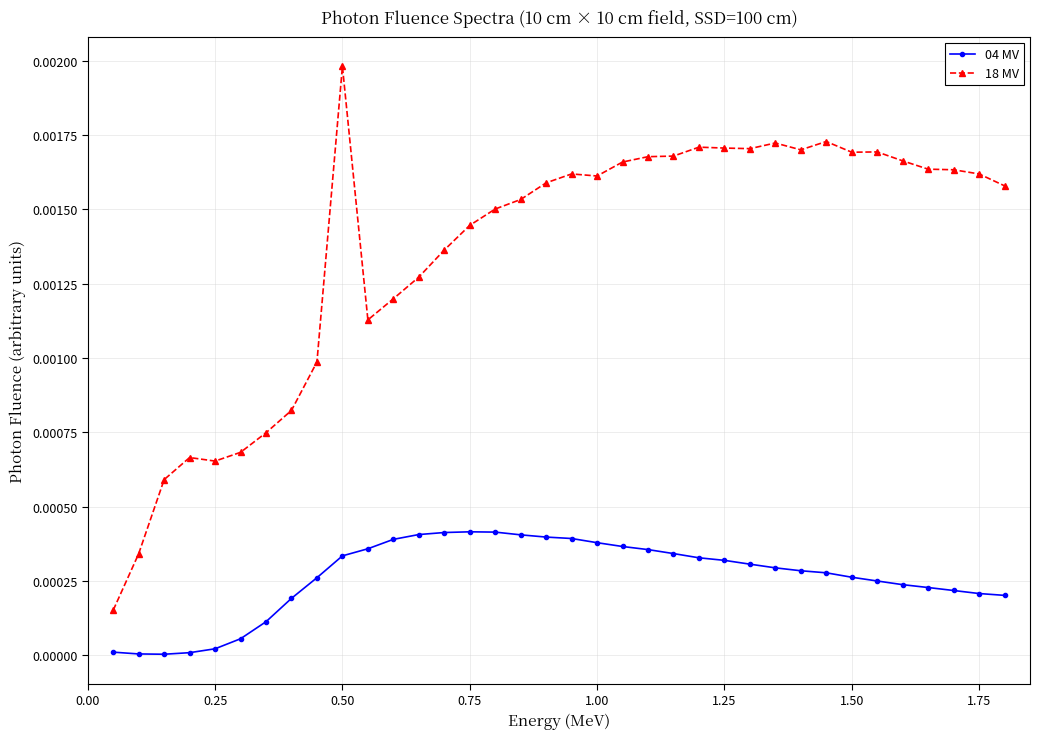

Which series has the largest total across all categories?

18 MV